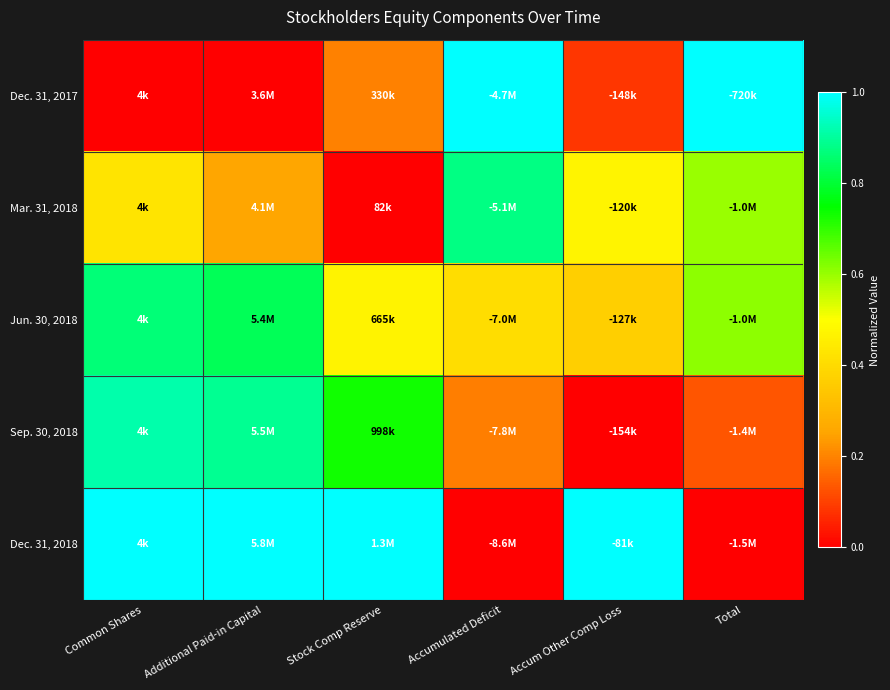

What is the maximum value shown in the chart?

1.0